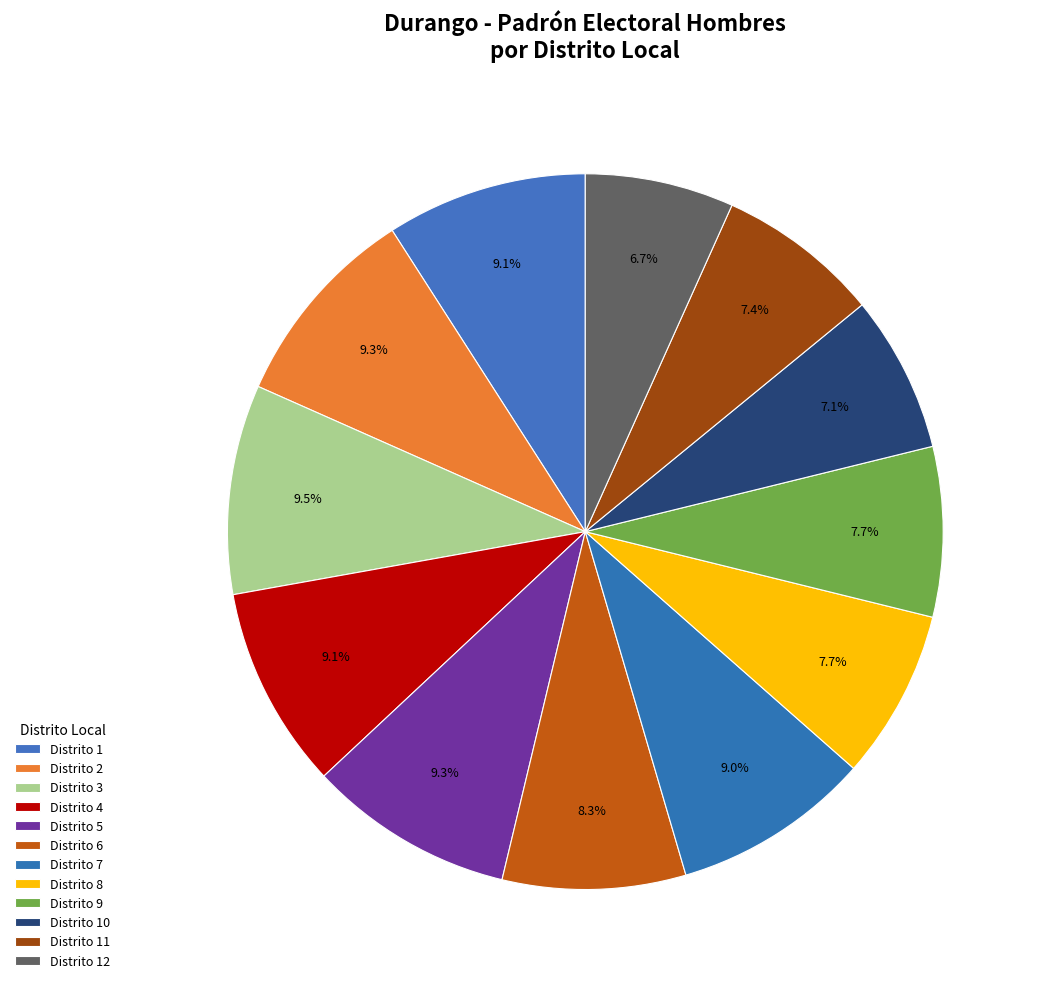

To the nearest percent, what is the average slice percentage?

8%